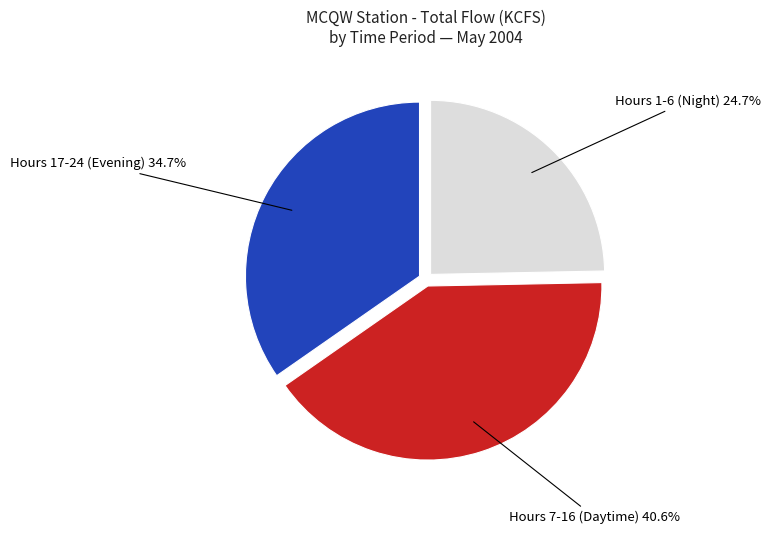

Is there a majority slice in this chart?

No